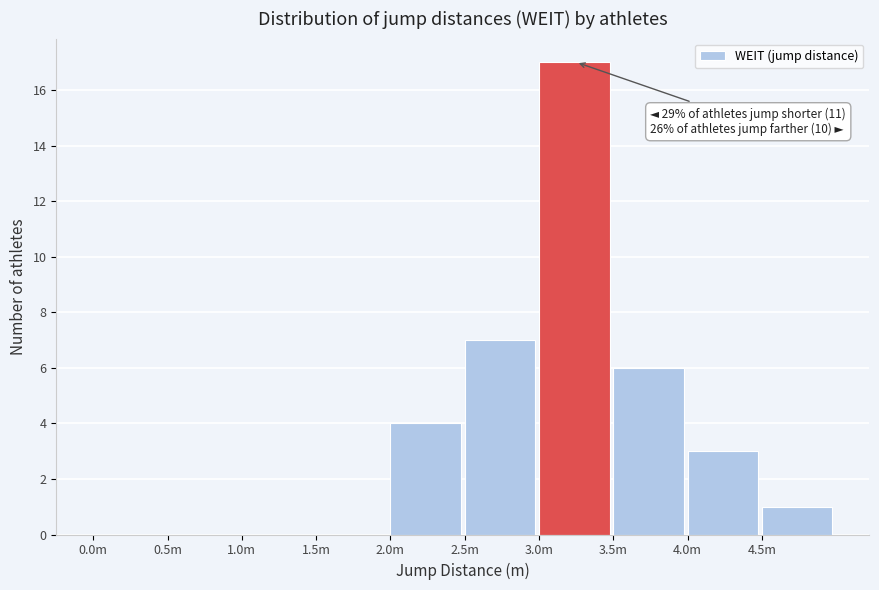

Reading right to left, extract all data points from this chart.

4.5m=1	4.0m=3	3.5m=6	3.0m=17	2.5m=7	2.0m=4	1.5m=0	1.0m=0	0.5m=0	0.0m=0